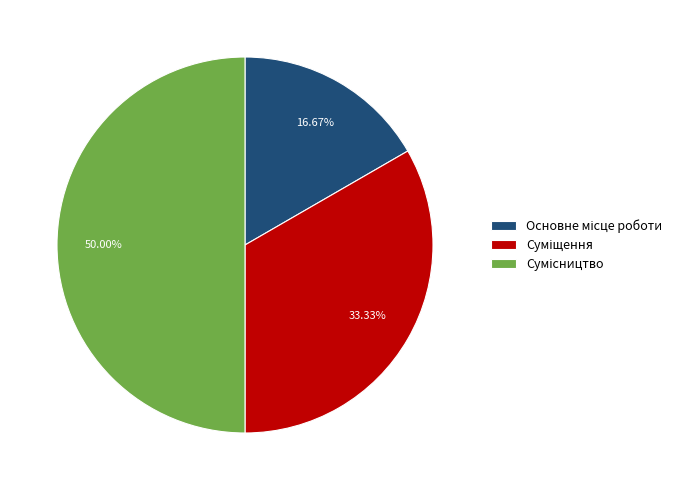

How many slices are in this pie chart?

3